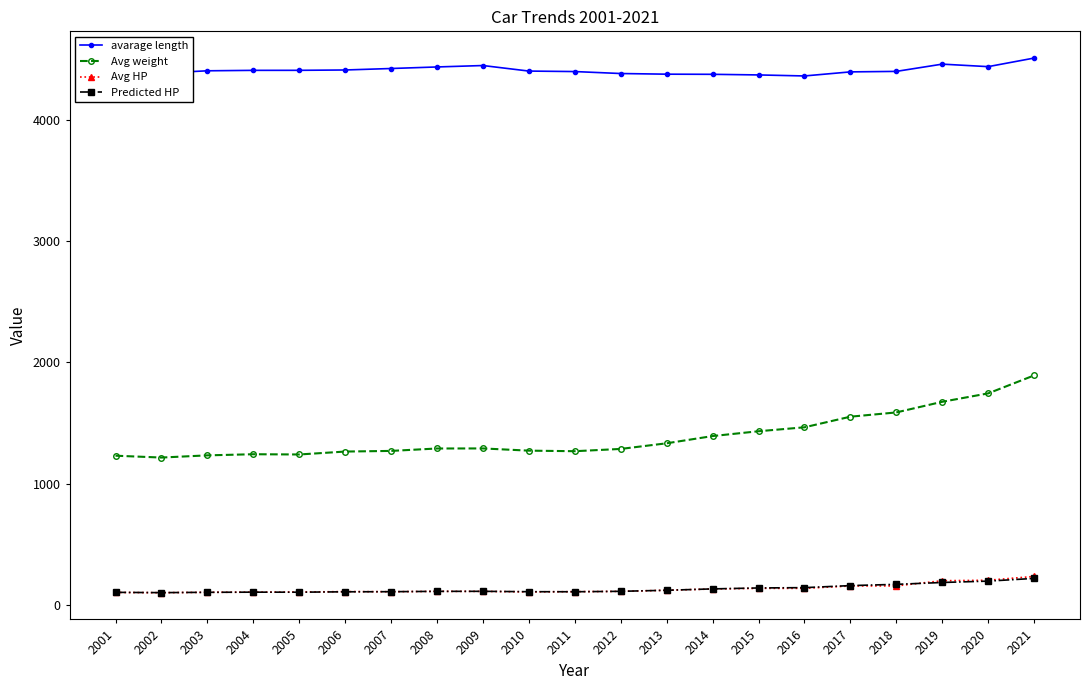

True or false: Predicted HP and avarage length intersect in this chart.

False